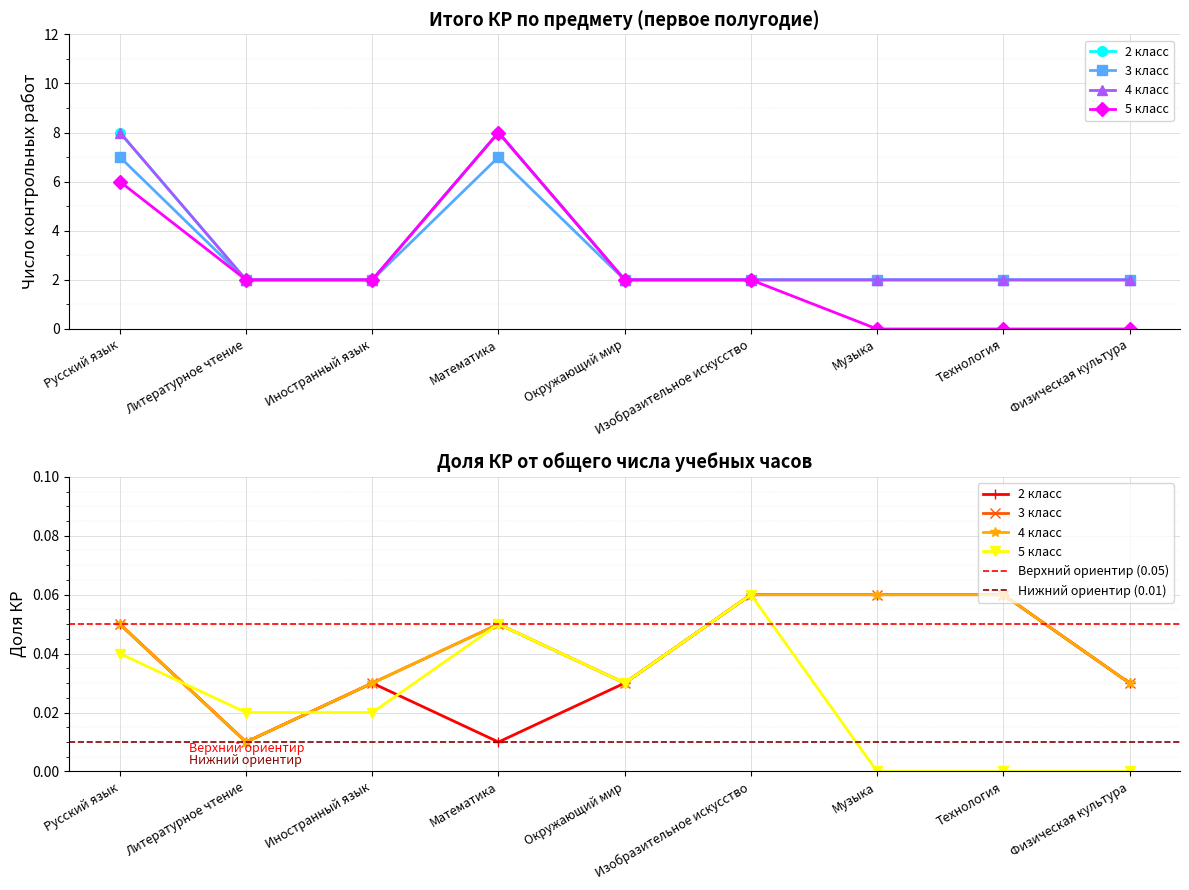

At which label is 5 класс closest to 4?

Русский язык